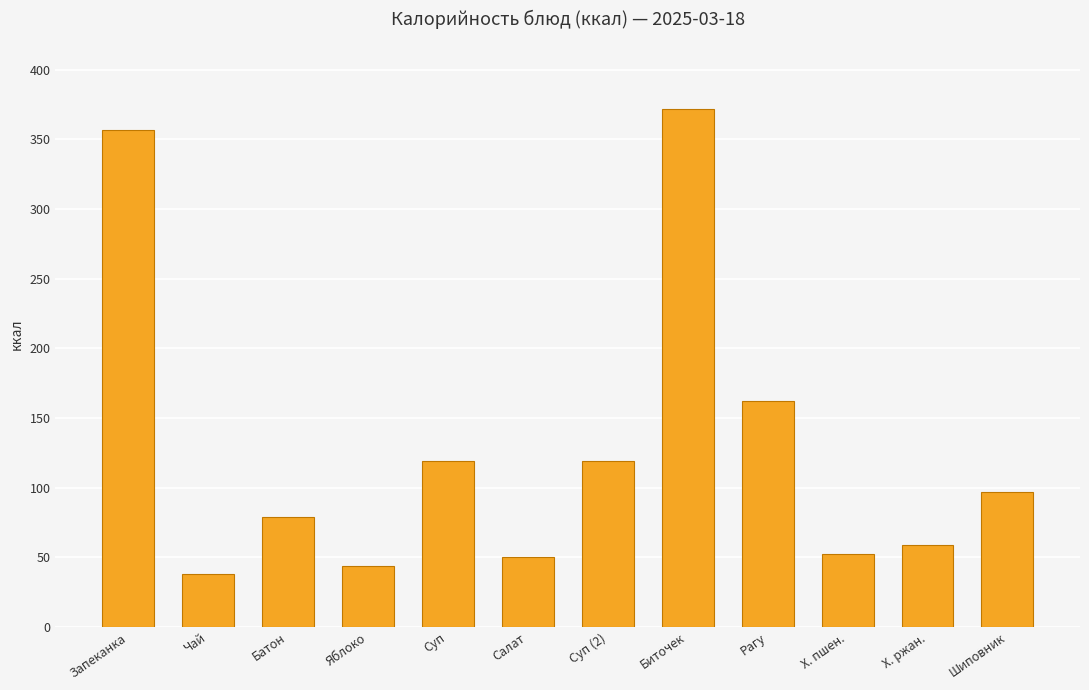

Reading left to right, transcribe all the data shown in this chart.

357.0	38.0	79.0	44.0	119.0	50.4	119.0	372.0	162.0	52.4	58.7	97.0